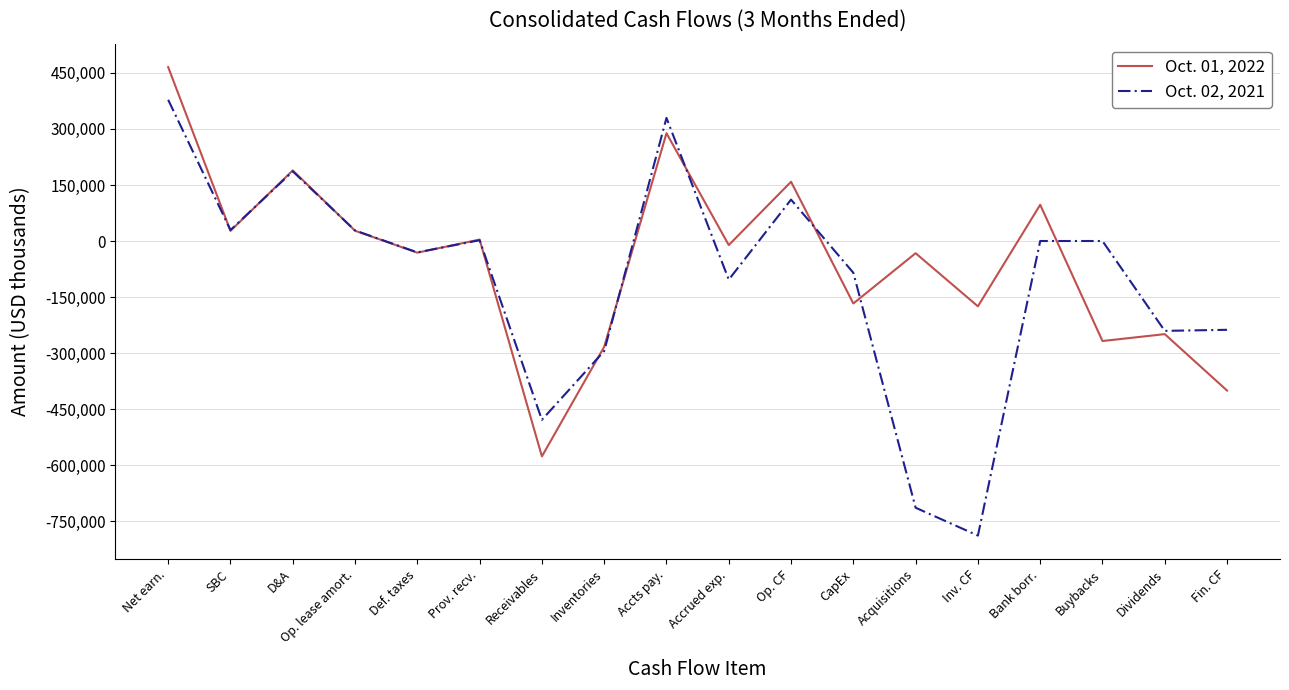

The value of Oct. 01, 2022 at Buybacks is -149988. True or false?

False